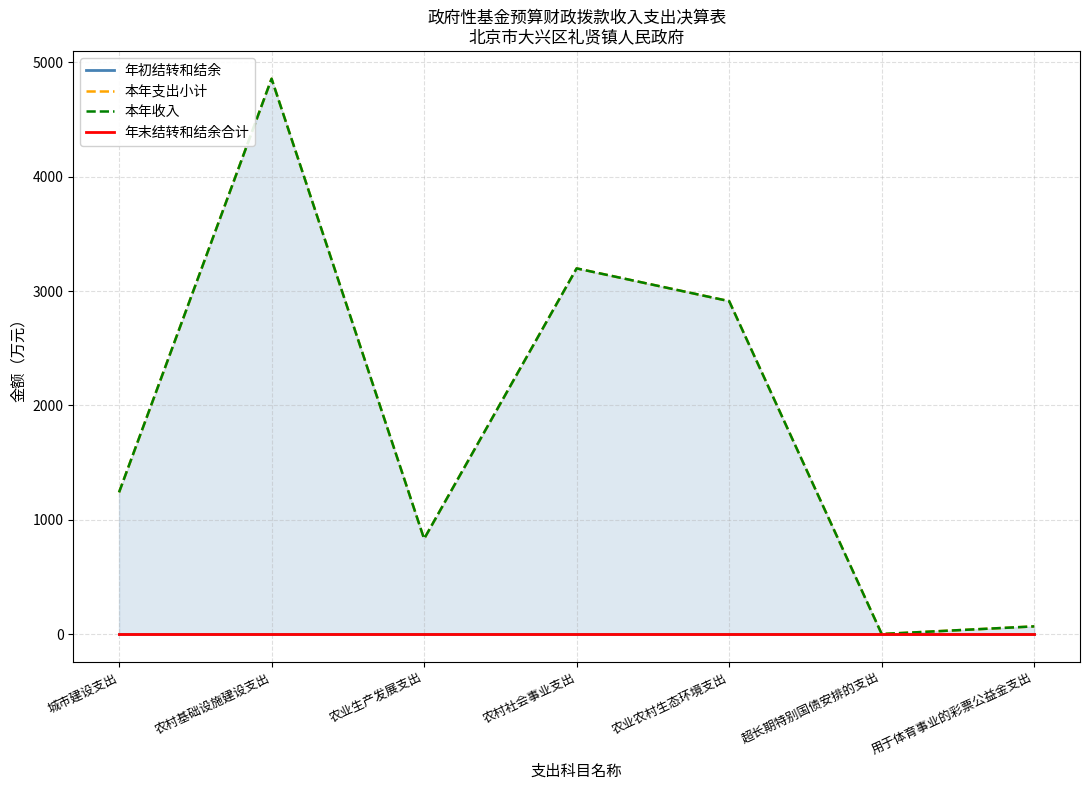

What is the value of the 本年收入 point at the 5th from the left?

2911.6